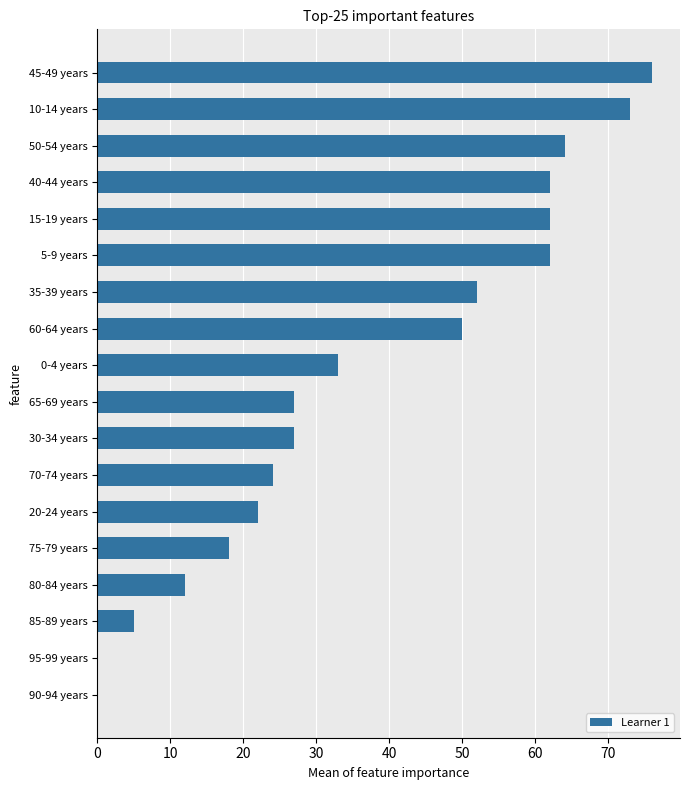

What is the maximum value shown in the chart?

76